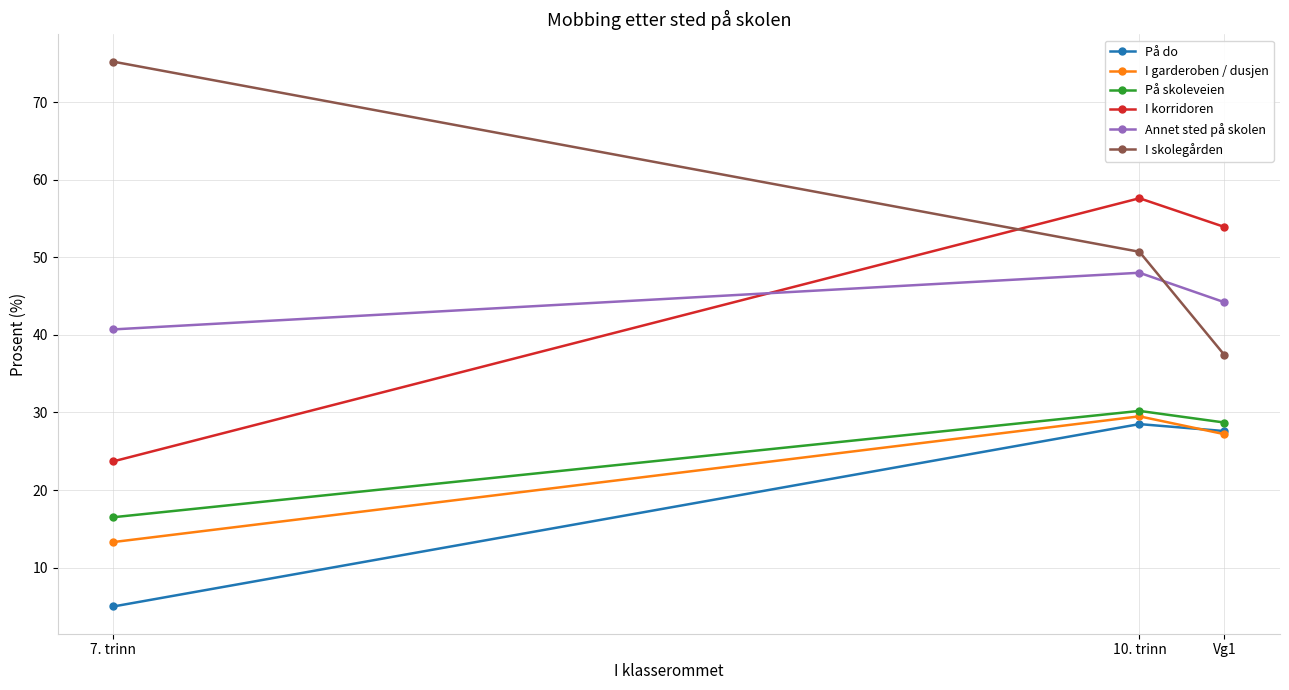

At 10. trinn, list the series in order from largest to smallest.

I korridoren, I skolegården, Annet sted på skolen, På skoleveien, I garderoben / dusjen, På do